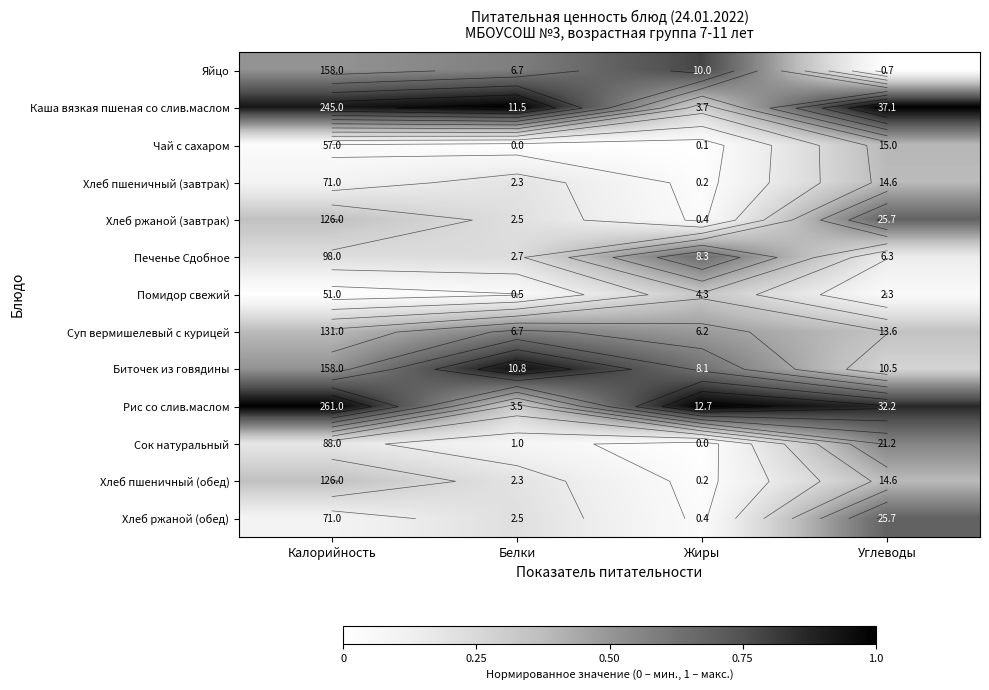

Rank the categories by Каша вязкая пшеная со слив.маслом value from highest to lowest.

Белки, Углеводы, Калорийность, Жиры